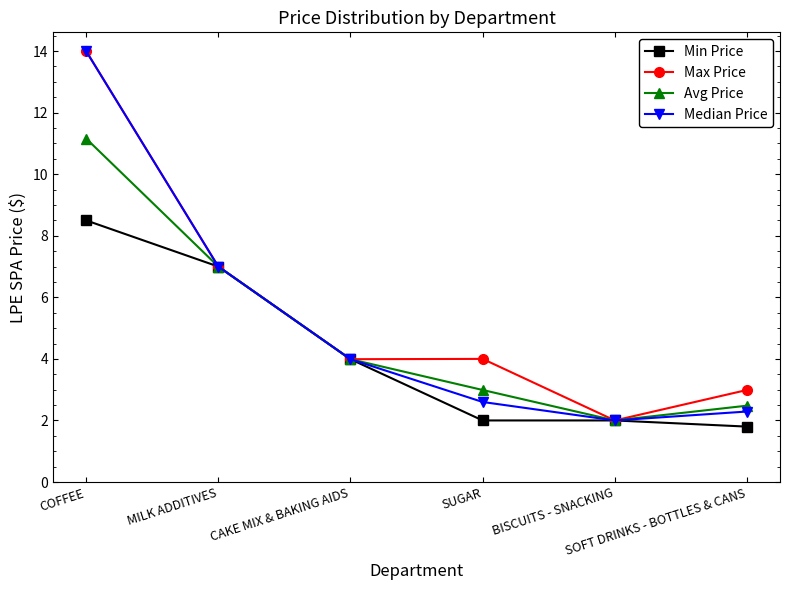

Reading left to right, transcribe all the data shown in this chart.

Min Price: COFFEE=8.5	MILK ADDITIVES=7.0	CAKE MIX & BAKING AIDS=4.0	SUGAR=2.0	BISCUITS - SNACKING=2.0	SOFT DRINKS - BOTTLES & CANS=1.8
Max Price: COFFEE=14.0	MILK ADDITIVES=7.0	CAKE MIX & BAKING AIDS=4.0	SUGAR=4.0	BISCUITS - SNACKING=2.0	SOFT DRINKS - BOTTLES & CANS=3.0
Avg Price: COFFEE=11.2	MILK ADDITIVES=7.0	CAKE MIX & BAKING AIDS=4.0	SUGAR=3.0	BISCUITS - SNACKING=2.0	SOFT DRINKS - BOTTLES & CANS=2.5
Median Price: COFFEE=14.0	MILK ADDITIVES=7.0	CAKE MIX & BAKING AIDS=4.0	SUGAR=2.6	BISCUITS - SNACKING=2.0	SOFT DRINKS - BOTTLES & CANS=2.3